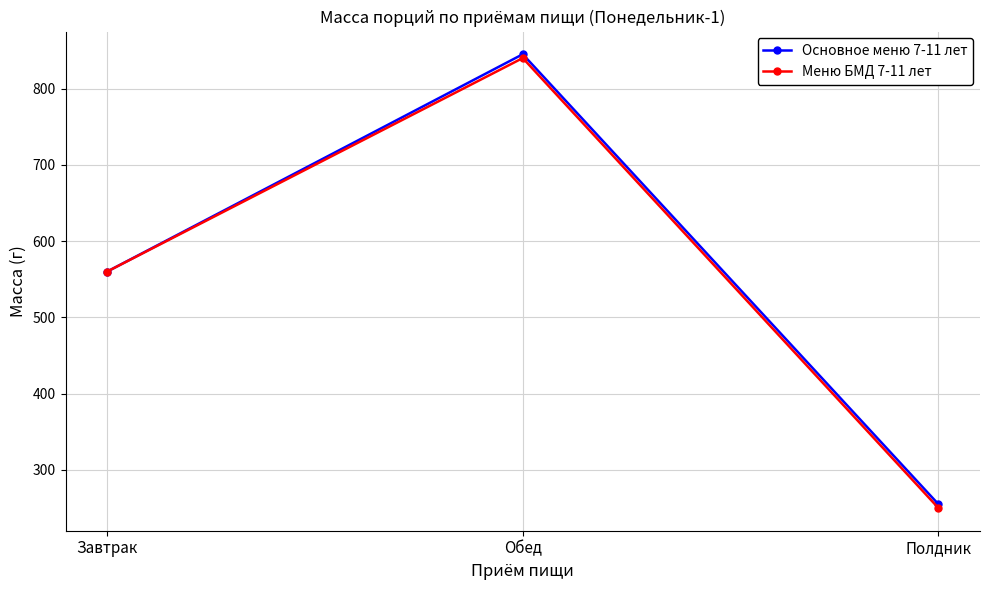

How many lines are shown in the chart?

2